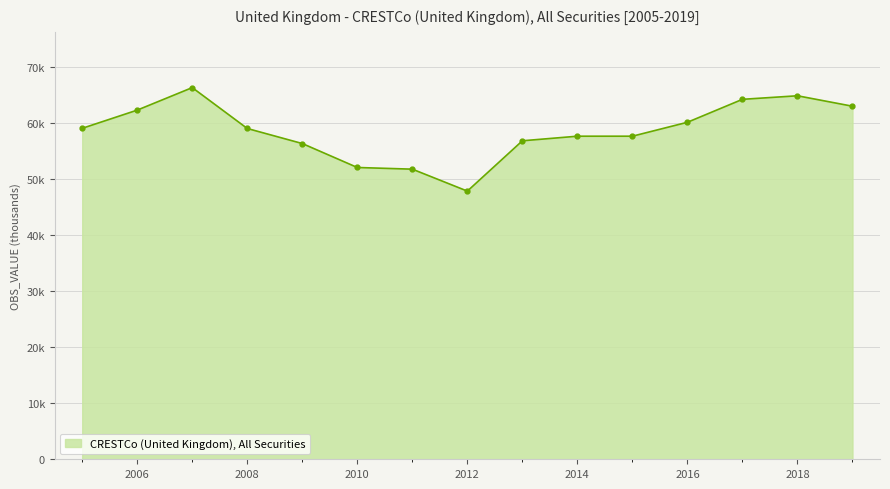

Does the chart have visible grid lines?

Yes